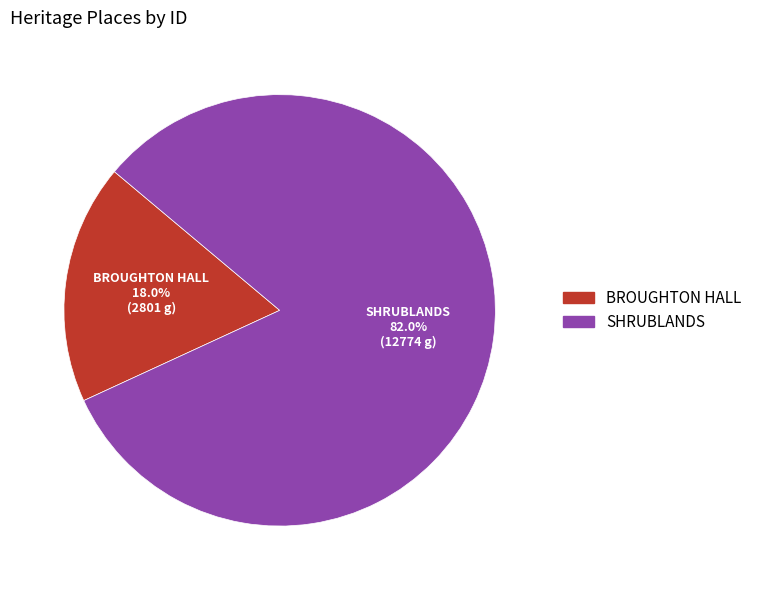

To the nearest percent, what portion does BROUGHTON HALL represent?

18%